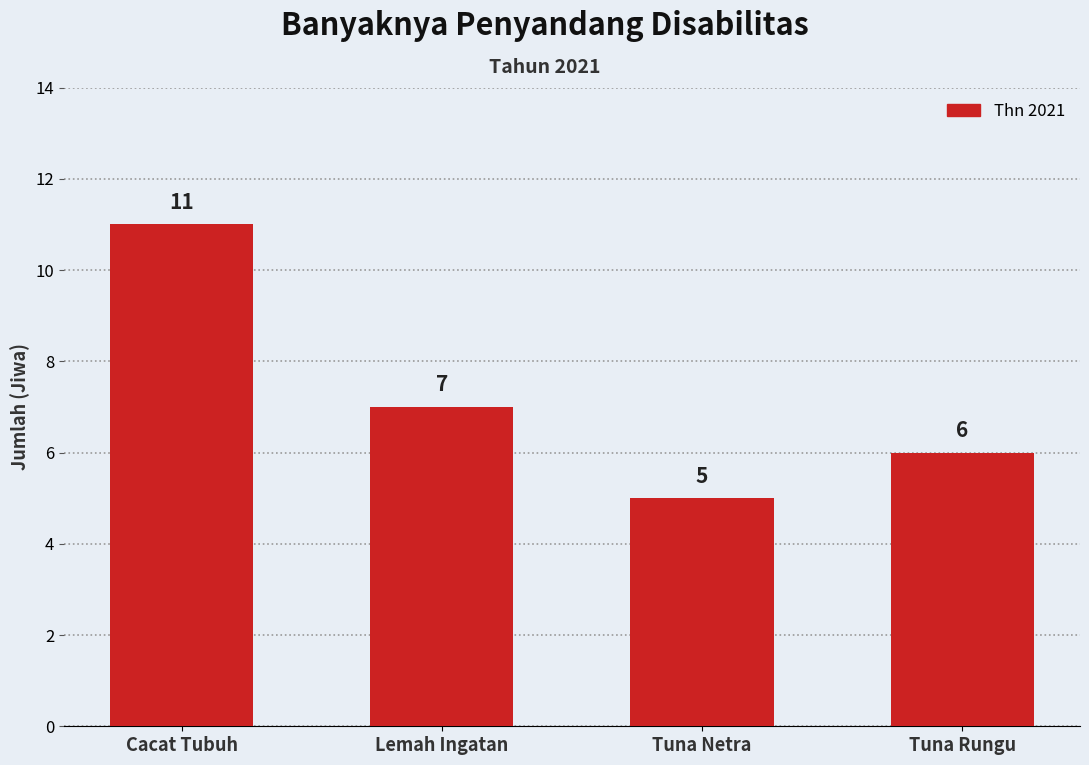

What is the greatest value displayed?

11